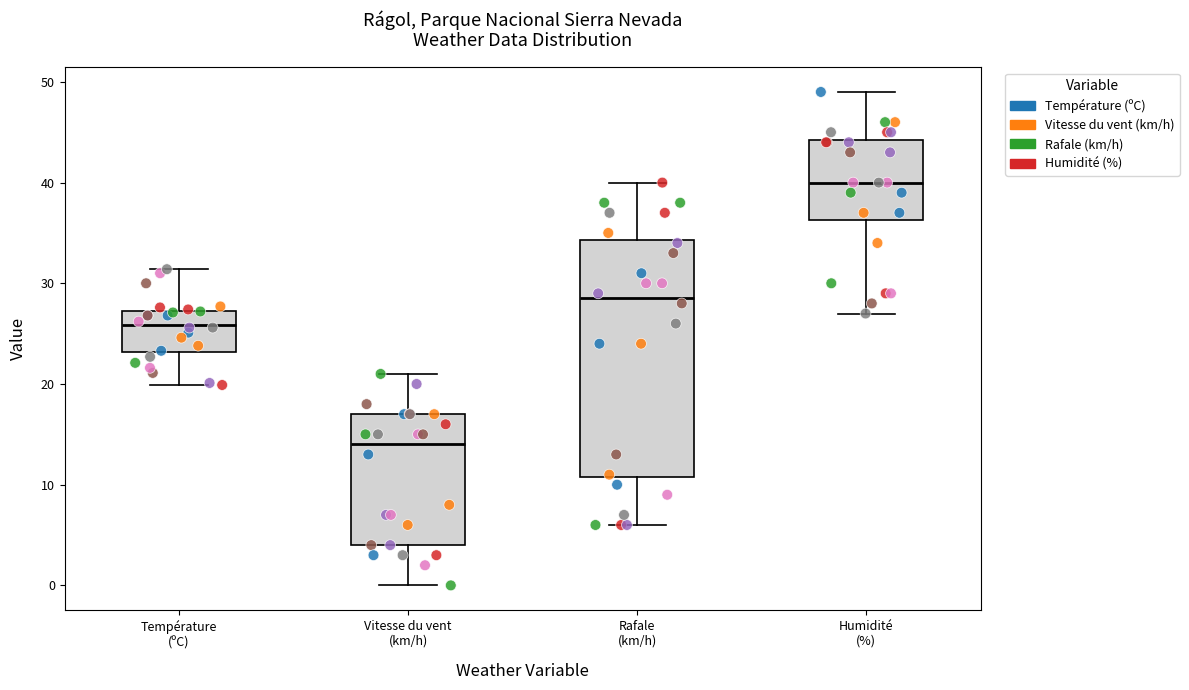

Comparing the boxes themselves (not the whiskers), which one is the tallest?

Rafale (km/h)